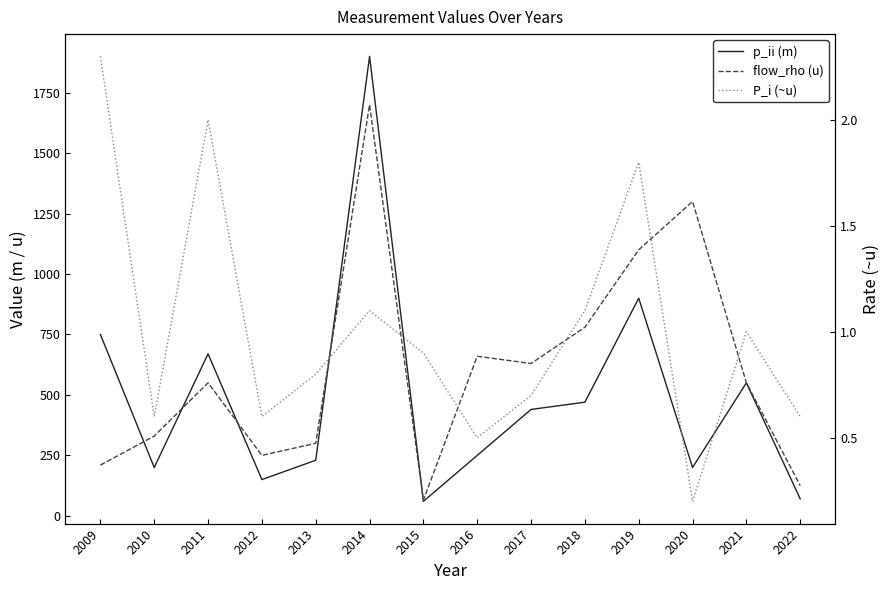

True or false: p_ii (m) has a value of 200.0 at 2020.

True